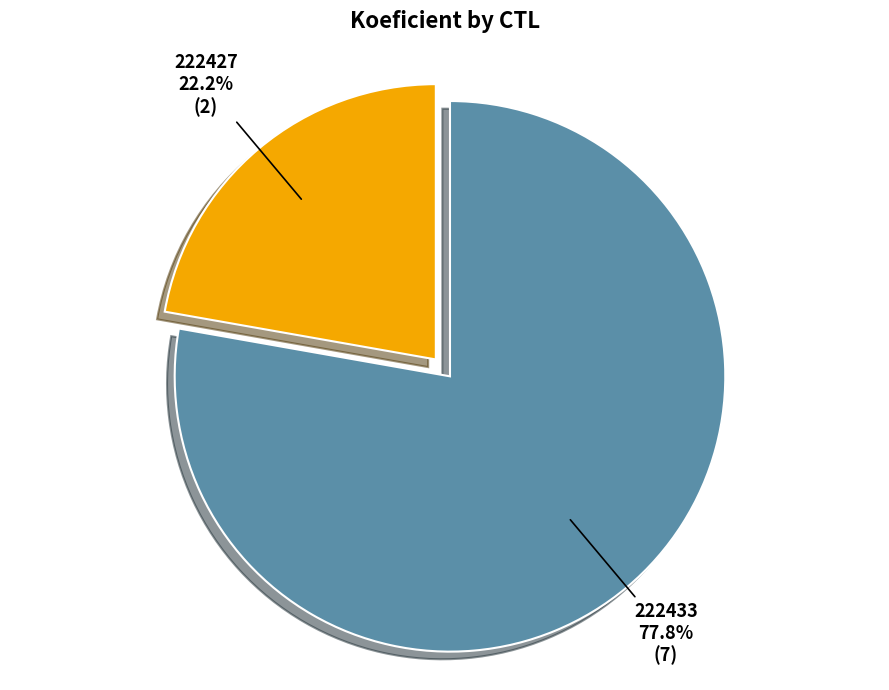

How many slices are in this pie chart?

2